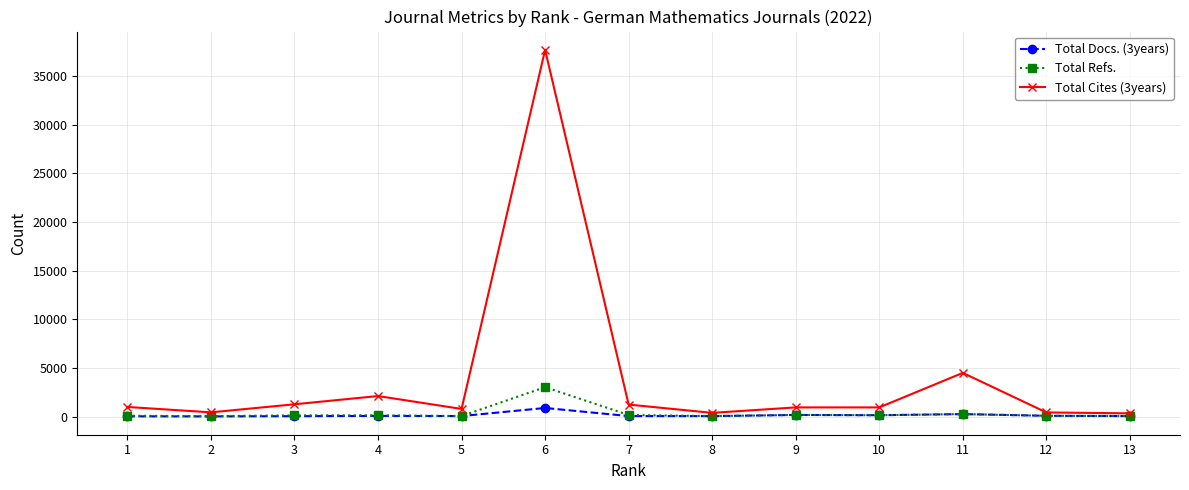

List the series in order of their peak value, highest first.

Total Cites (3years), Total Refs., Total Docs. (3years)